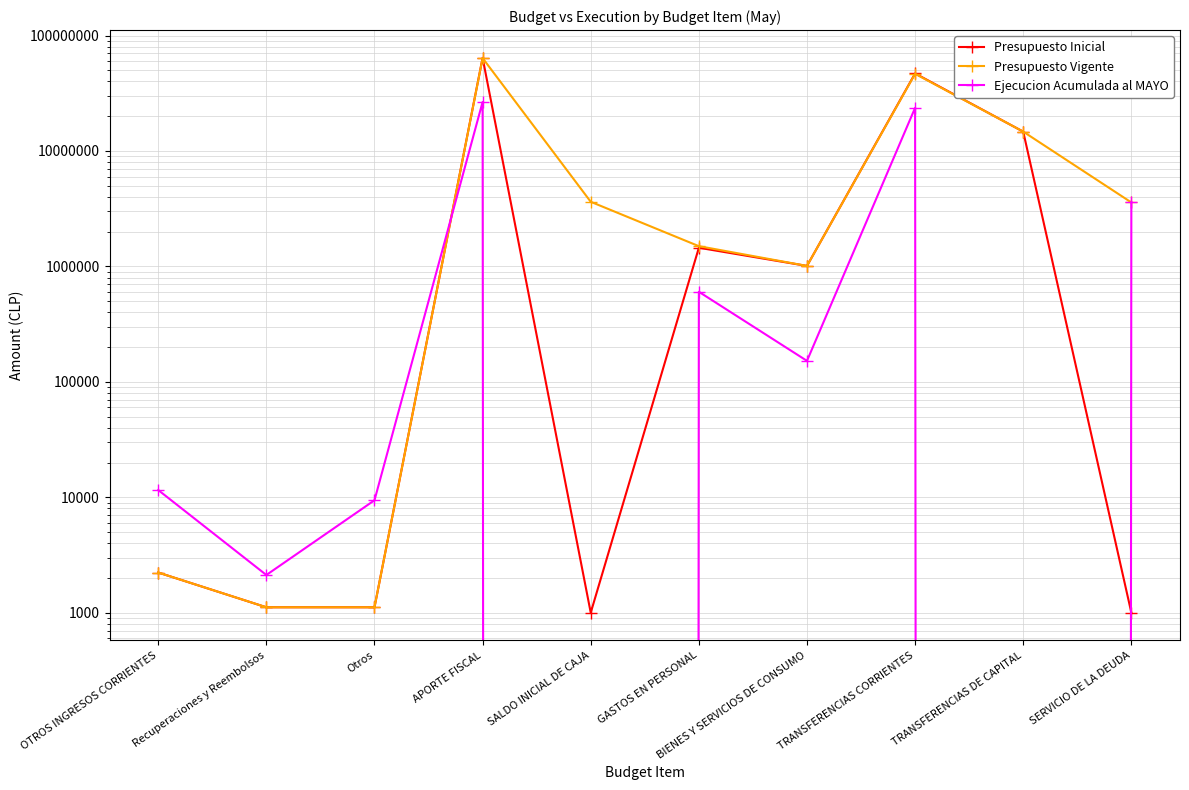

How many lines are shown in the chart?

3